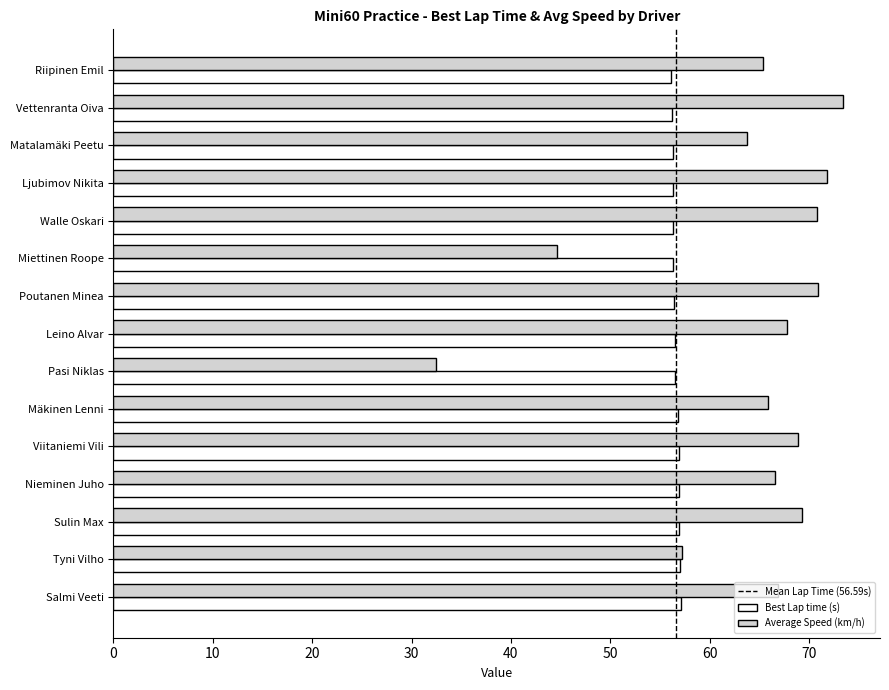

What is the minimum value for Average Speed (km/h)?

32.4